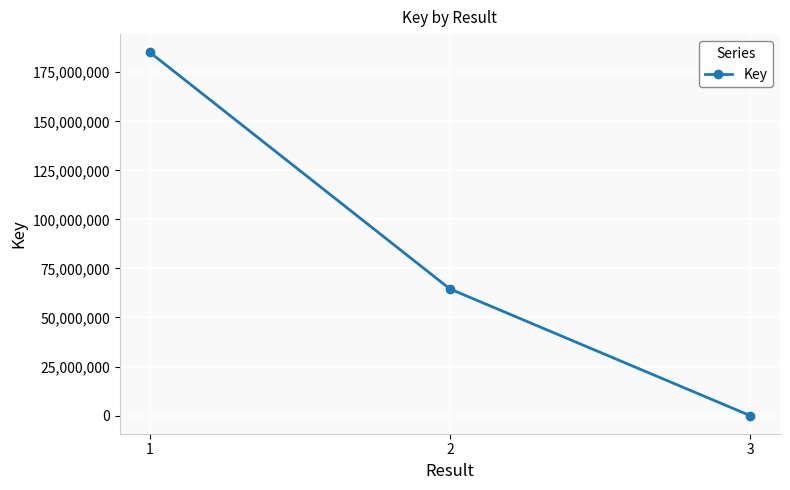

At which label does the data first exceed 64563133?

1